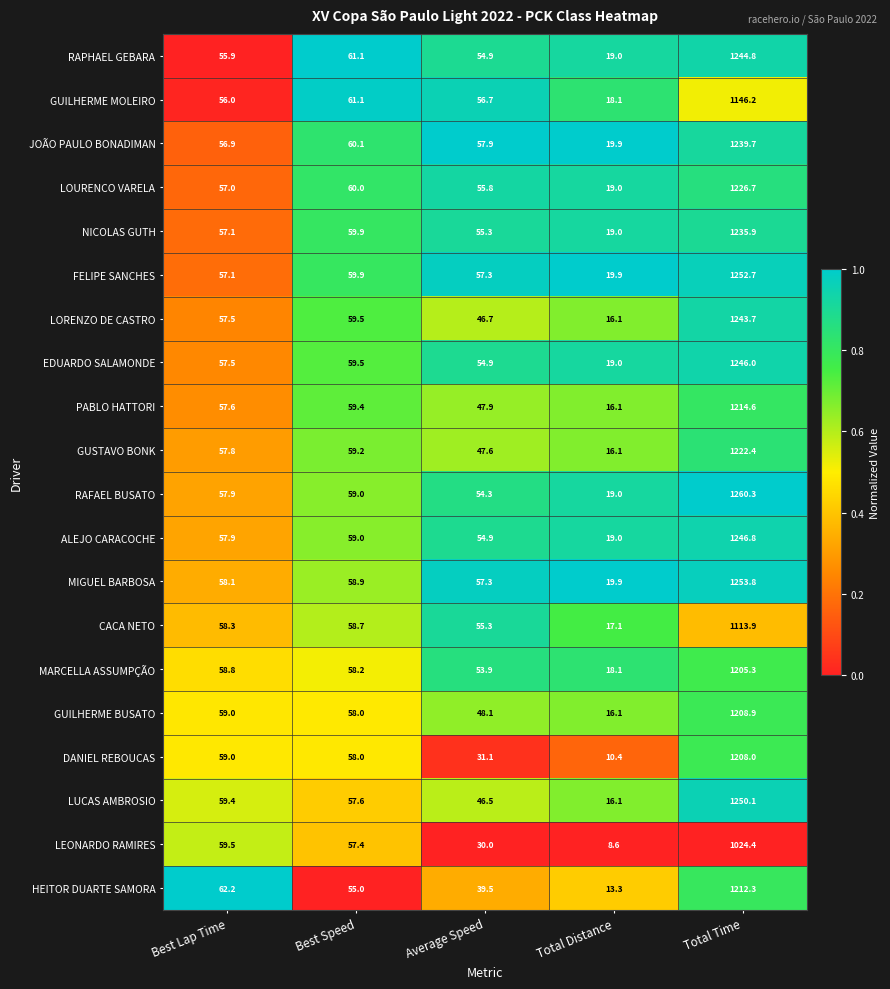

Which series has the widest spread of values?

RAFAEL BUSATO